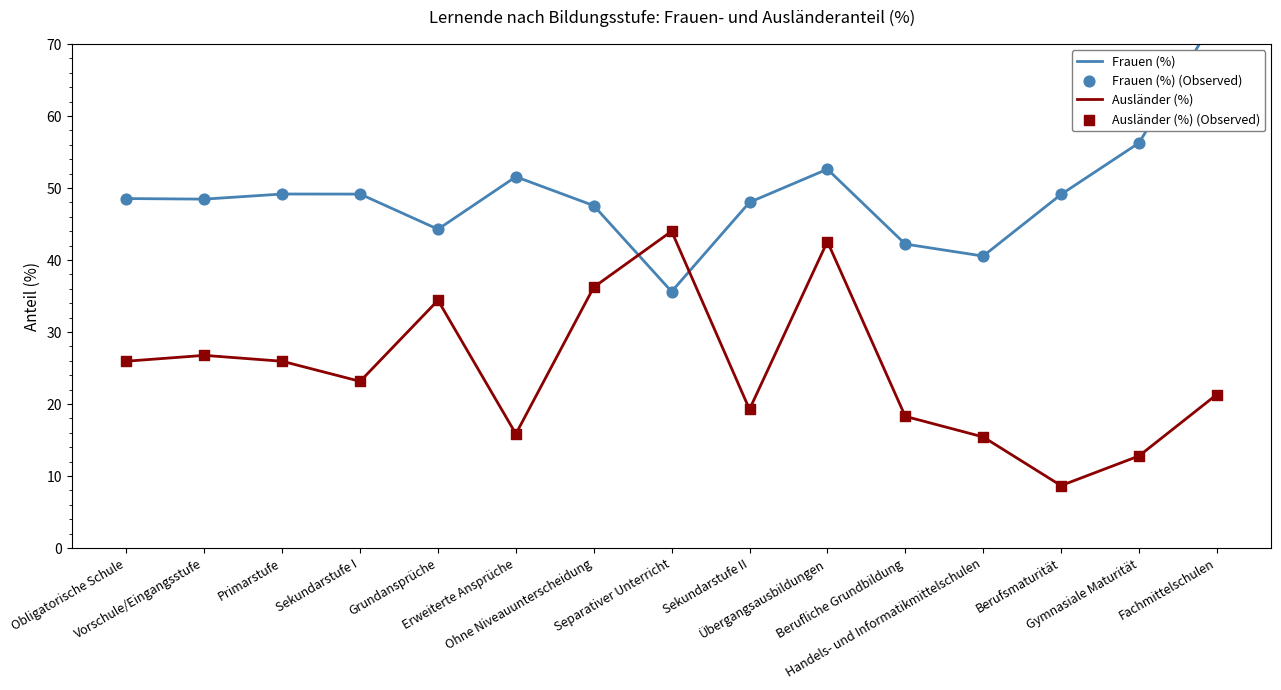

Which series contains the highest Y value?

Frauen (%)